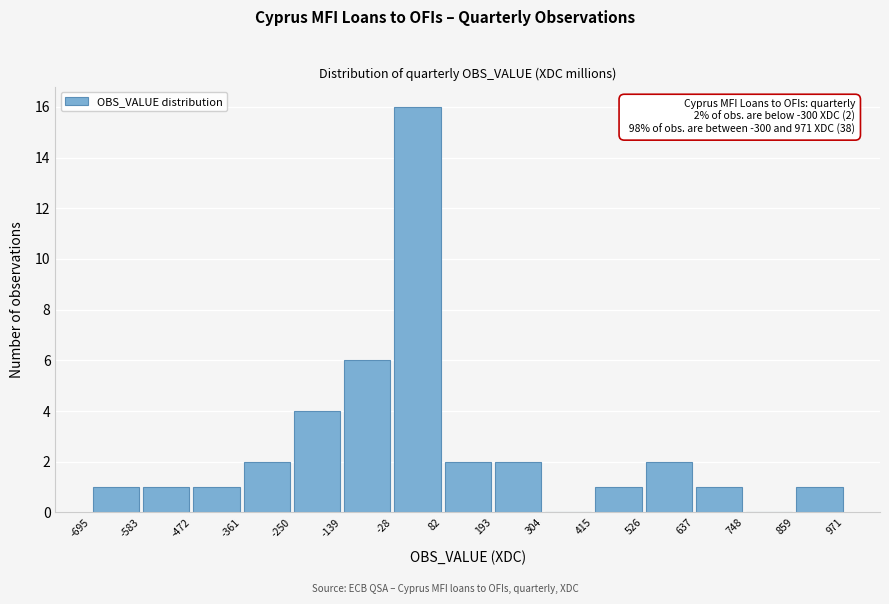

Over which range of the x-axis is the bar tallest?

-28 to 82